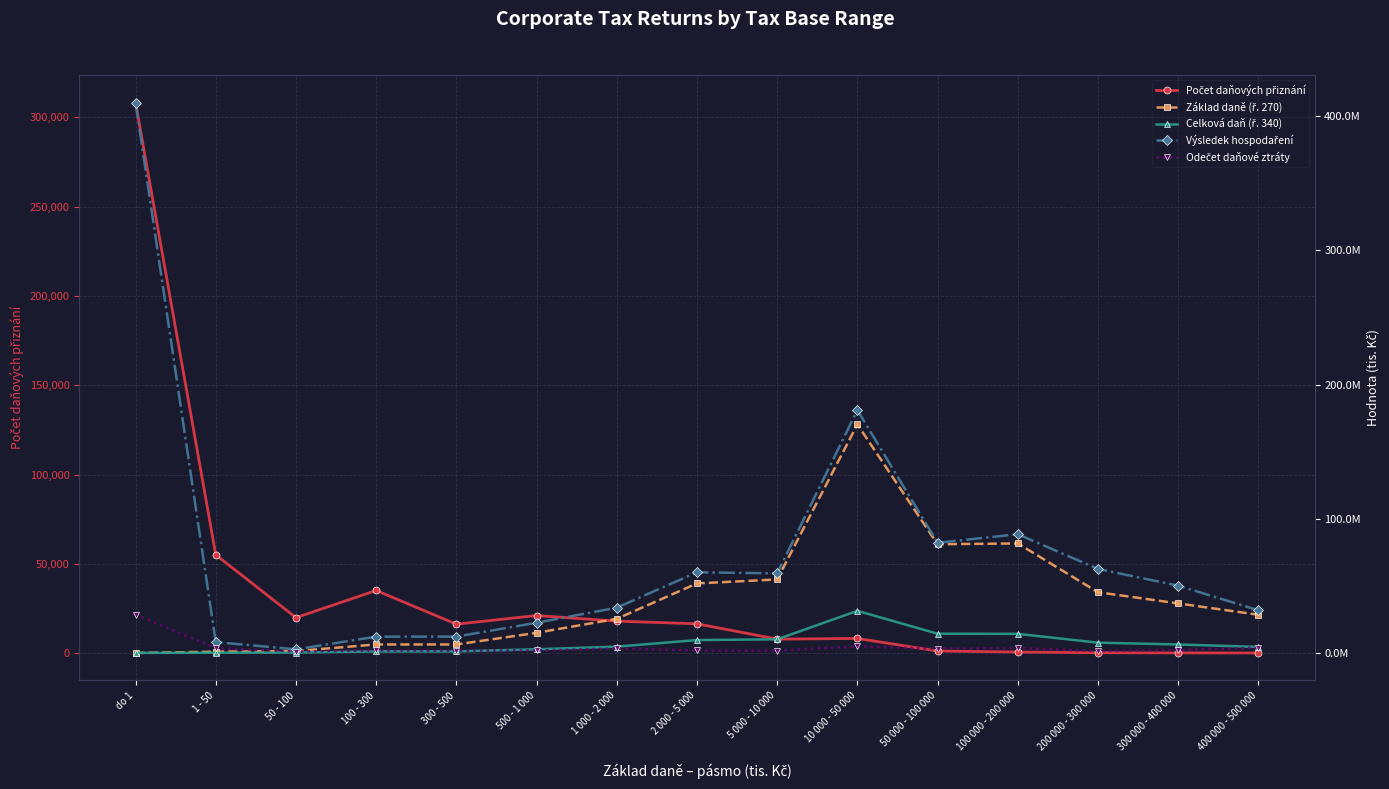

Does the chart display data point markers on the line(s)?

Yes